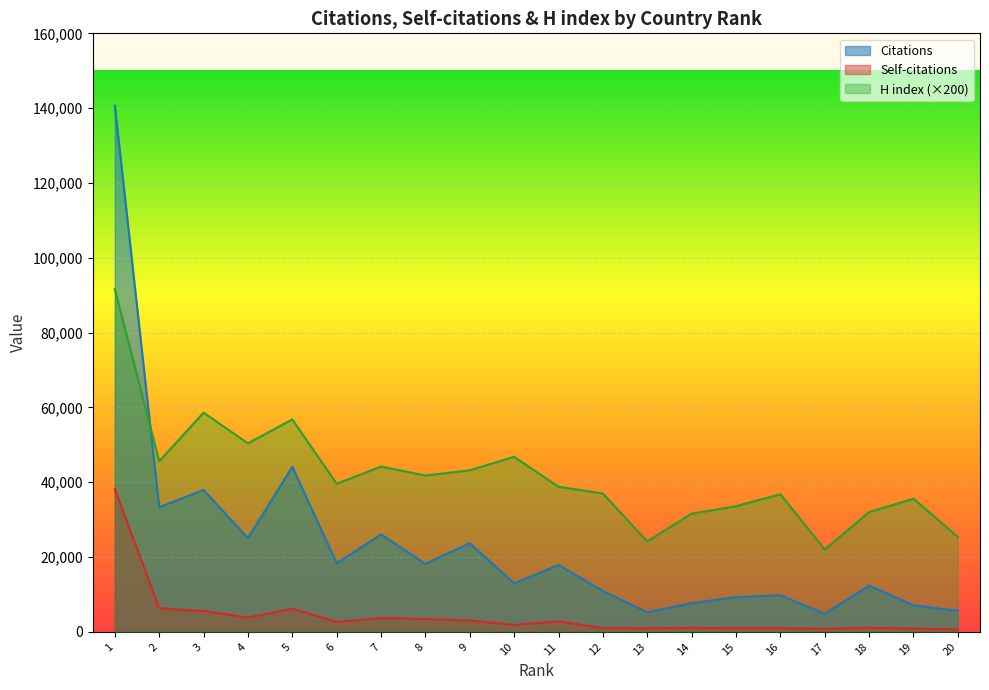

Between 3 and 12, which series saw the biggest shift?

Citations